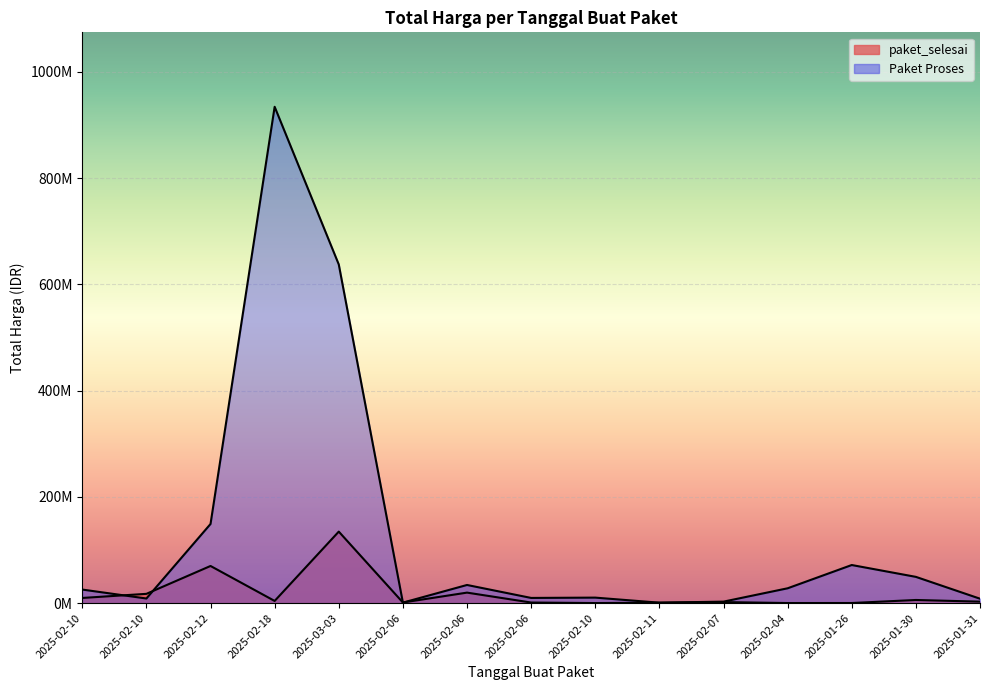

What is the label of the 5th point from the left?

2025-03-03